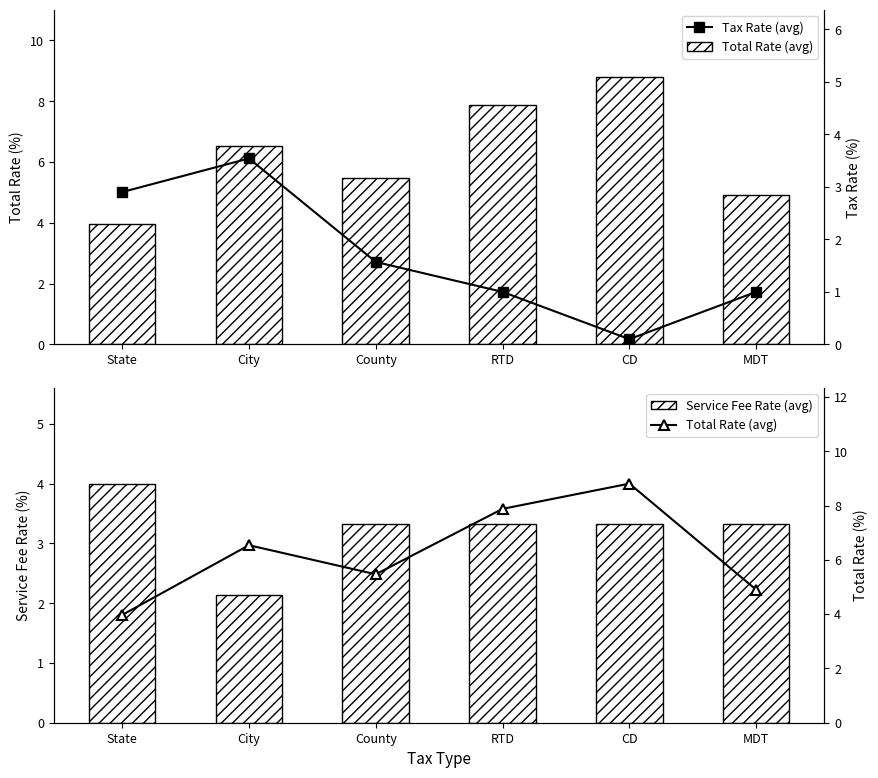

The value of Total Rate (avg) at State is 4.0. True or false?

True